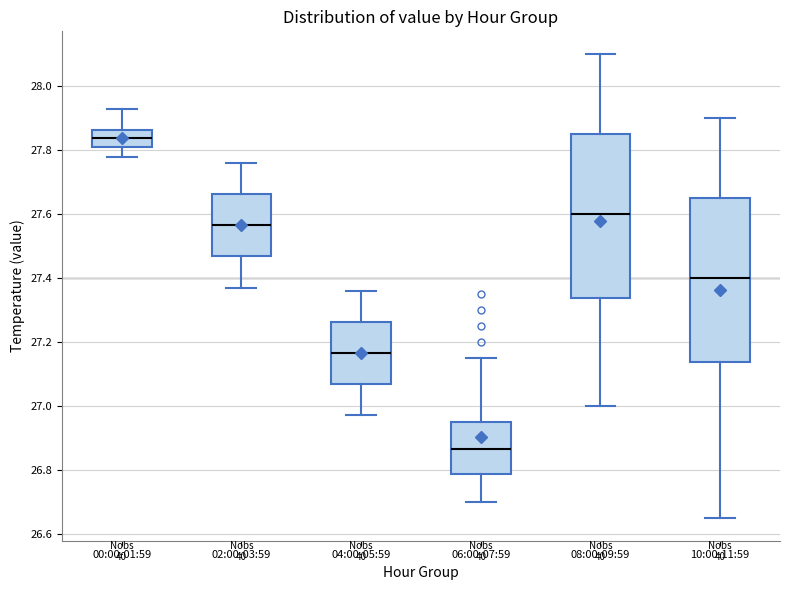

Reading left to right, read every box against the y-axis: the position of its median line, the range the box covers, and the ends of its whiskers. The values are not printed on the chart, so give them approximately, as read against the axis.

00:00-01:59: median 27.84, box 27.82 to 27.86, whiskers 27.78 to 27.94
02:00-03:59: median 27.56, box 27.46 to 27.66, whiskers 27.38 to 27.76
04:00-05:59: median 27.16, box 27.06 to 27.26, whiskers 26.98 to 27.36
06:00-07:59: median 26.86, box 26.78 to 26.96, whiskers 26.70 to 27.16
08:00-09:59: median 27.60, box 27.34 to 27.86, whiskers 27.00 to 28.10
10:00-11:59: median 27.40, box 27.14 to 27.66, whiskers 26.66 to 27.90